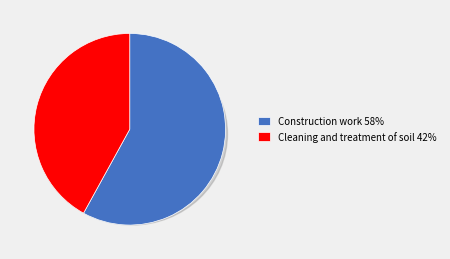

Which slice is the largest?

Construction work